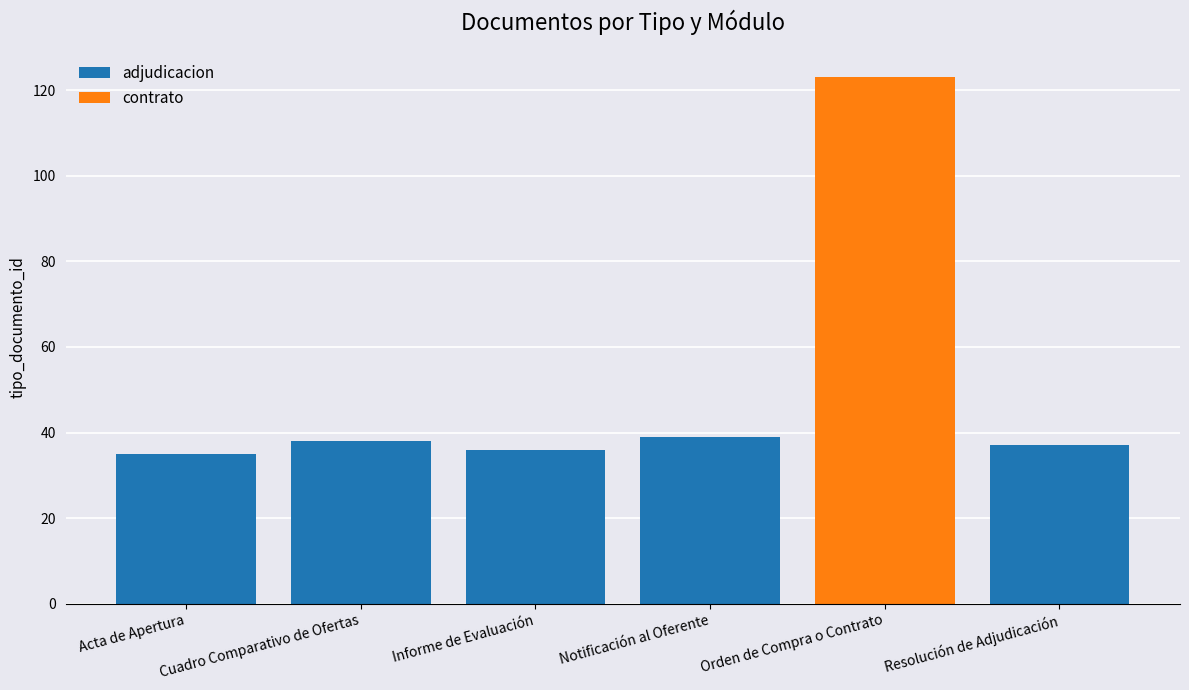

What is the total value across all series at Cuadro Comparativo de Ofertas?

38